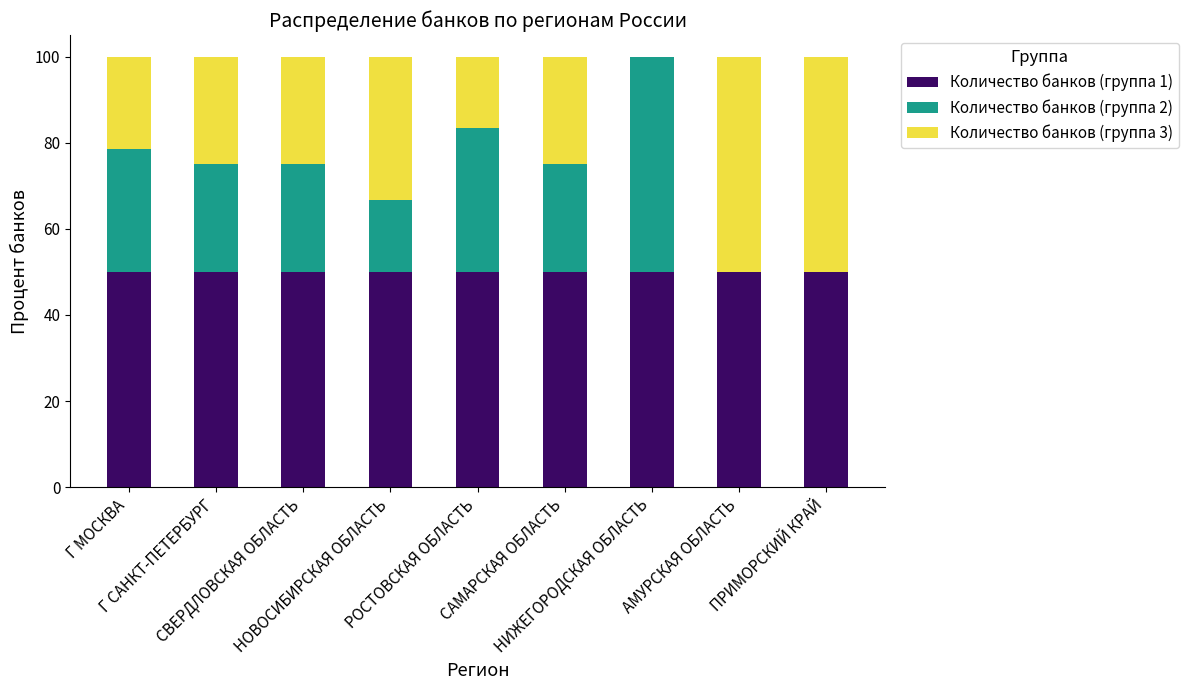

Are the bars grouped side by side (vs. stacked)?

No